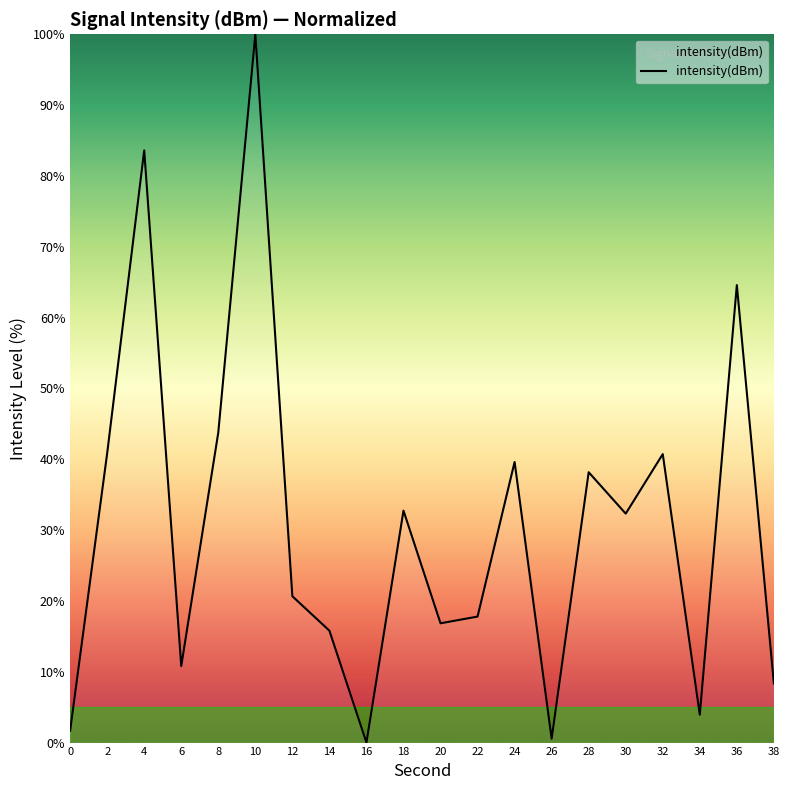

What is the change in value from 6 to 8?

+33.0